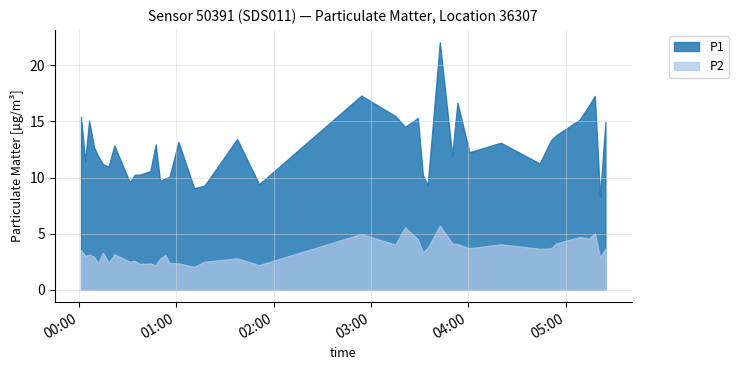

True or false: P2 and P1 cross at least once.

False